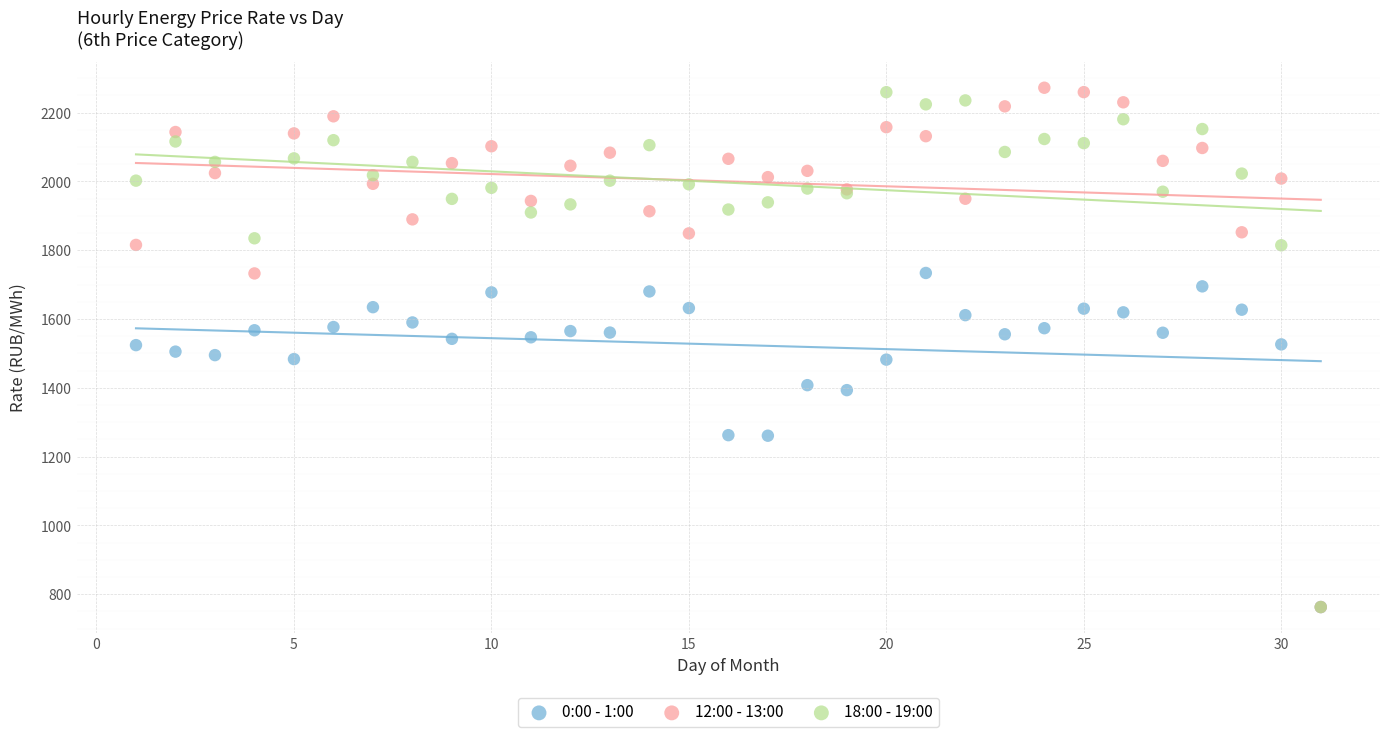

What are all the series names shown in the legend?

0:00 - 1:00, 12:00 - 13:00, 18:00 - 19:00